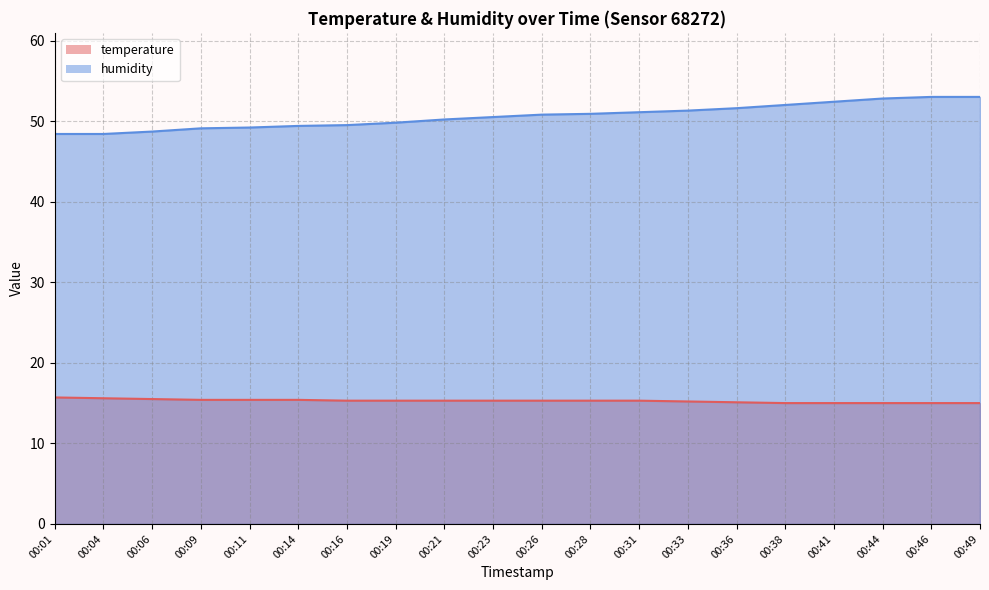

What are all the series names shown in the legend?

temperature, humidity